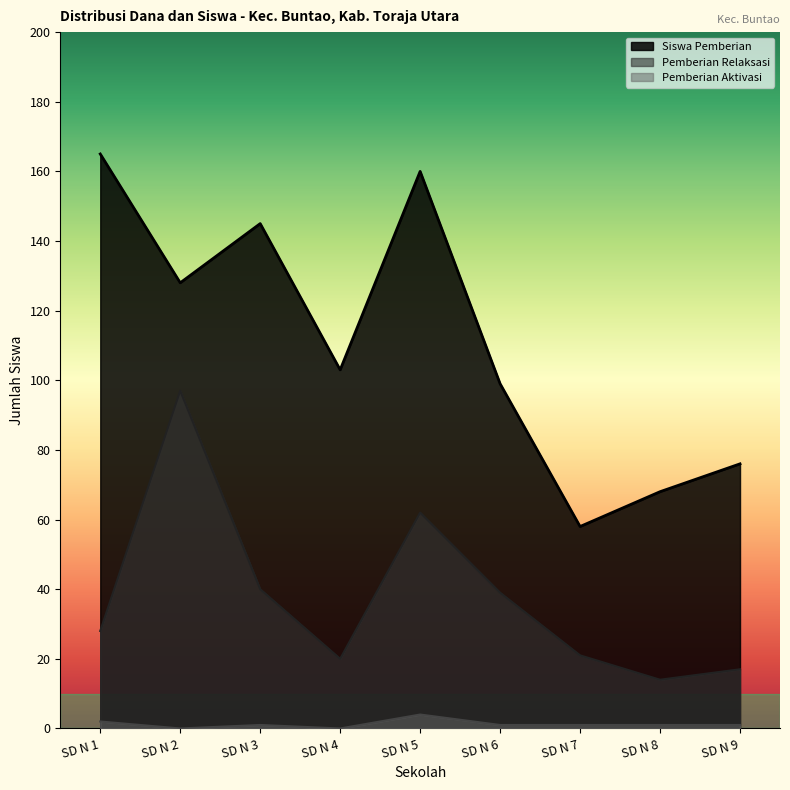

At which category does the chart reach its peak across all series?

SD N 1